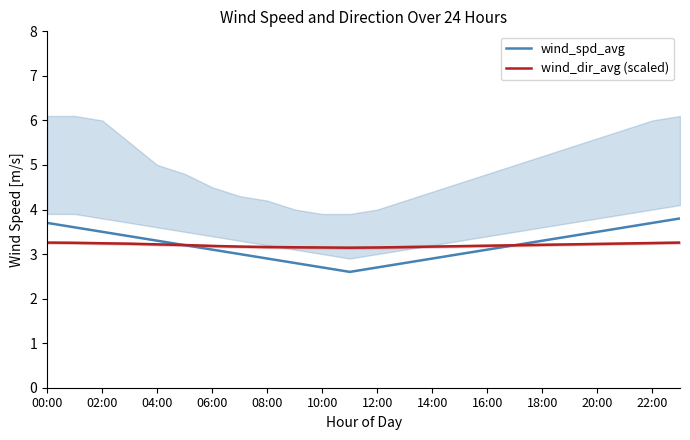

What is the sum of the wind_dir_avg (scaled) values at 20:00 and 00:00?

6.5